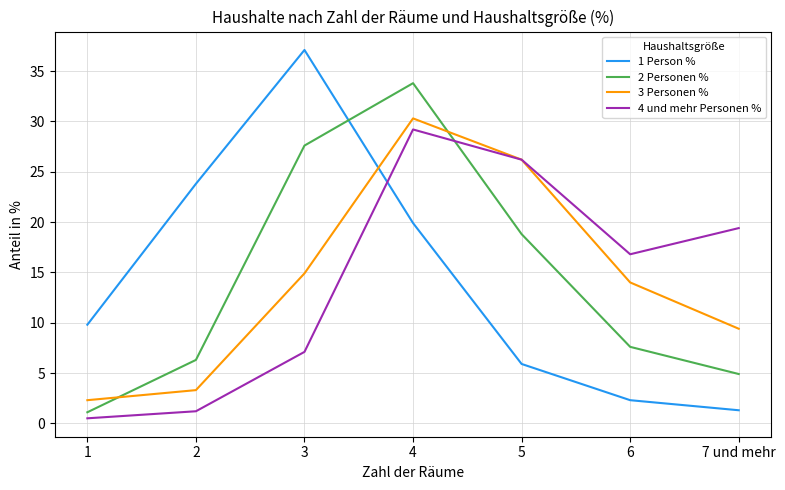

Which series has the largest range (max minus min)?

1 Person %